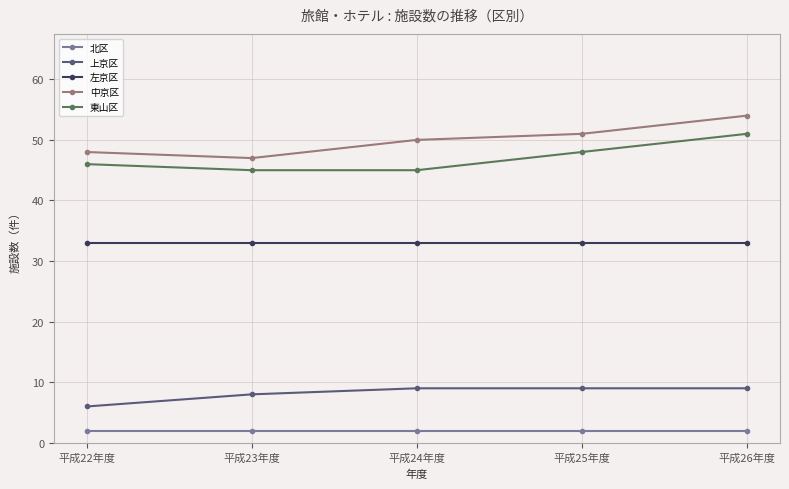

What is the difference between the maximum and minimum values in the 東山区 series?

6